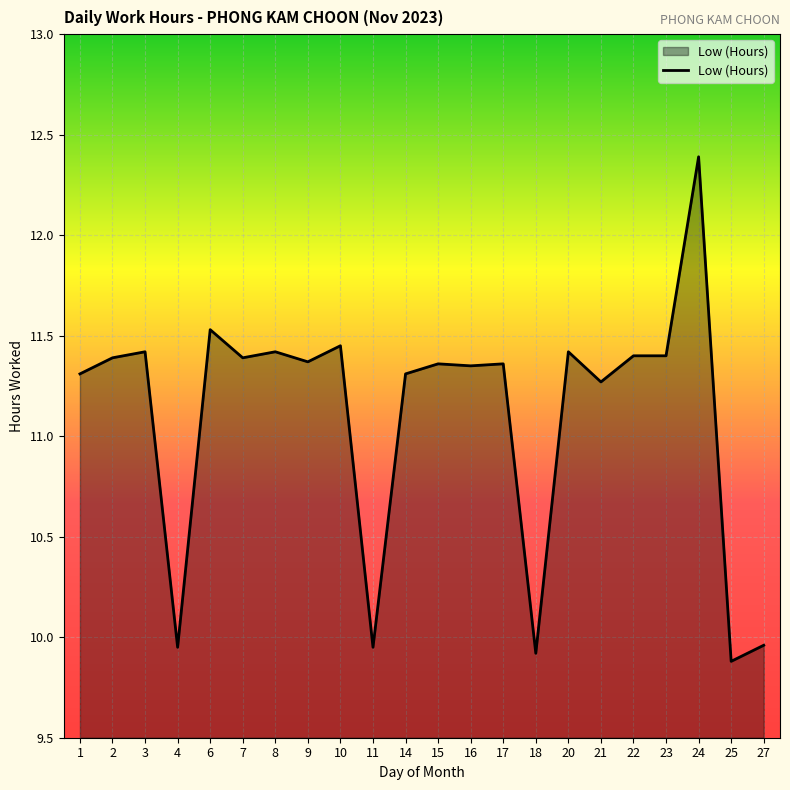

What is the difference between the values at 20 and 15?

0.1